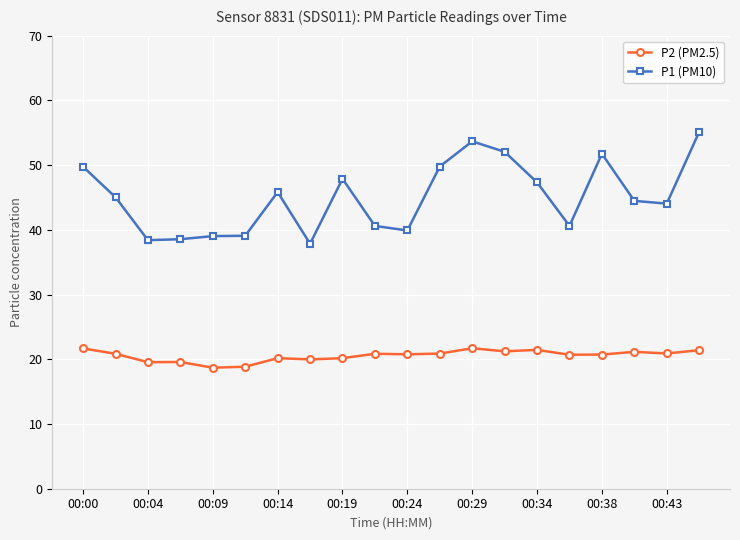

What is the value of the P1 (PM10) point at the 16th from the left?

40.6